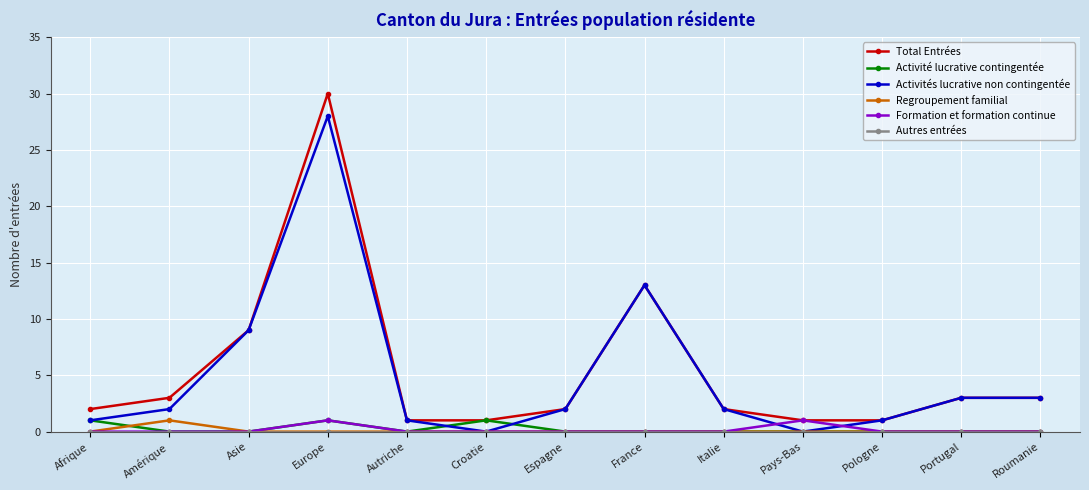

True or false: Total Entrées has a value of 3 at Amérique.

True